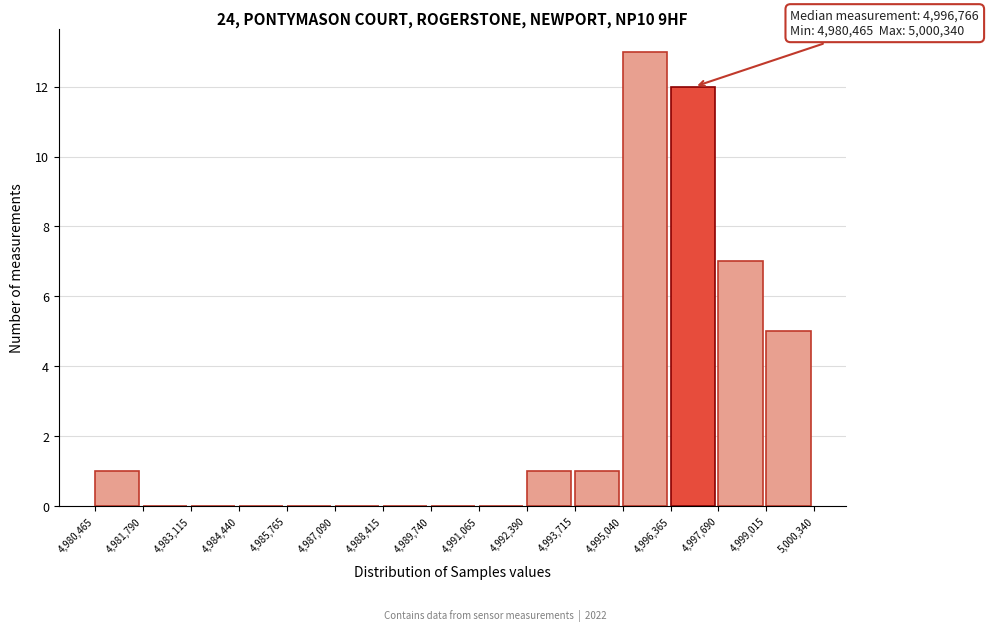

Which range on the x-axis has the tallest bar?

4,995,040 to 4,996,365